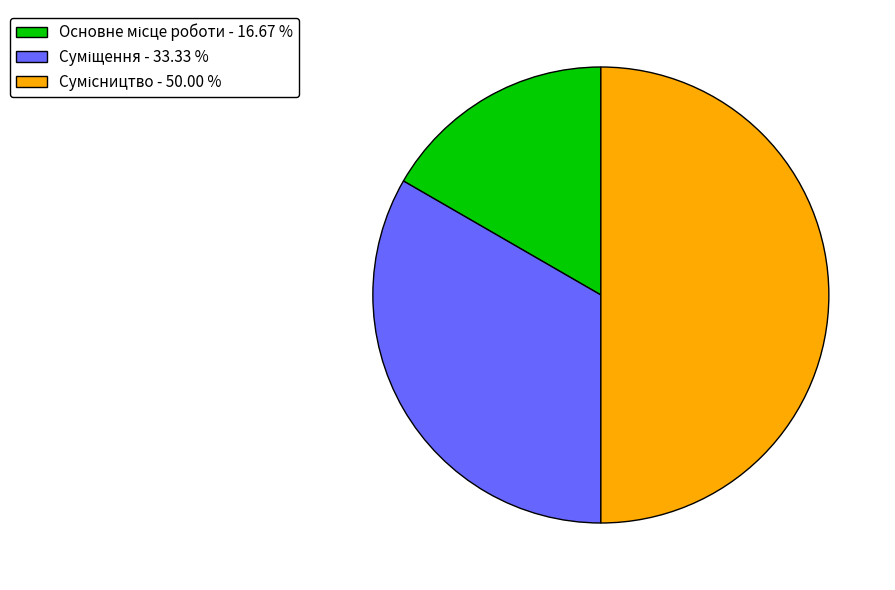

True or false: Основне місце роботи accounts for 17% of the total.

True